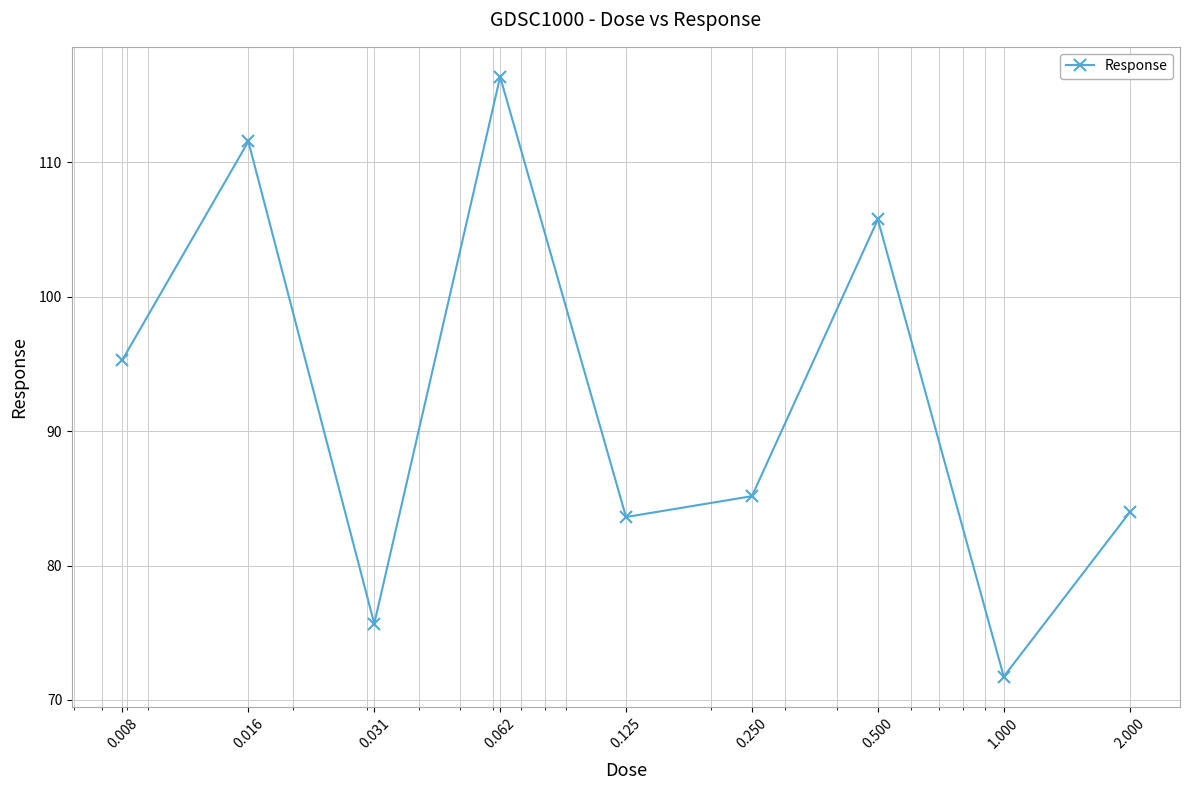

What is the value of the 9th point from the left?

84.0